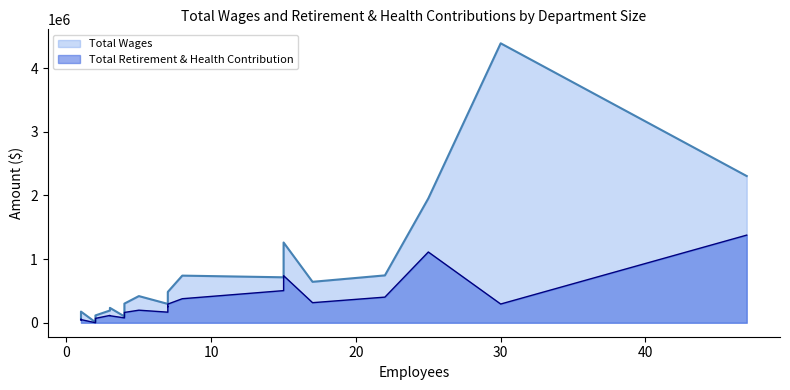

How many interior local peaks does the Total Retirement & Health Contribution series have?

9